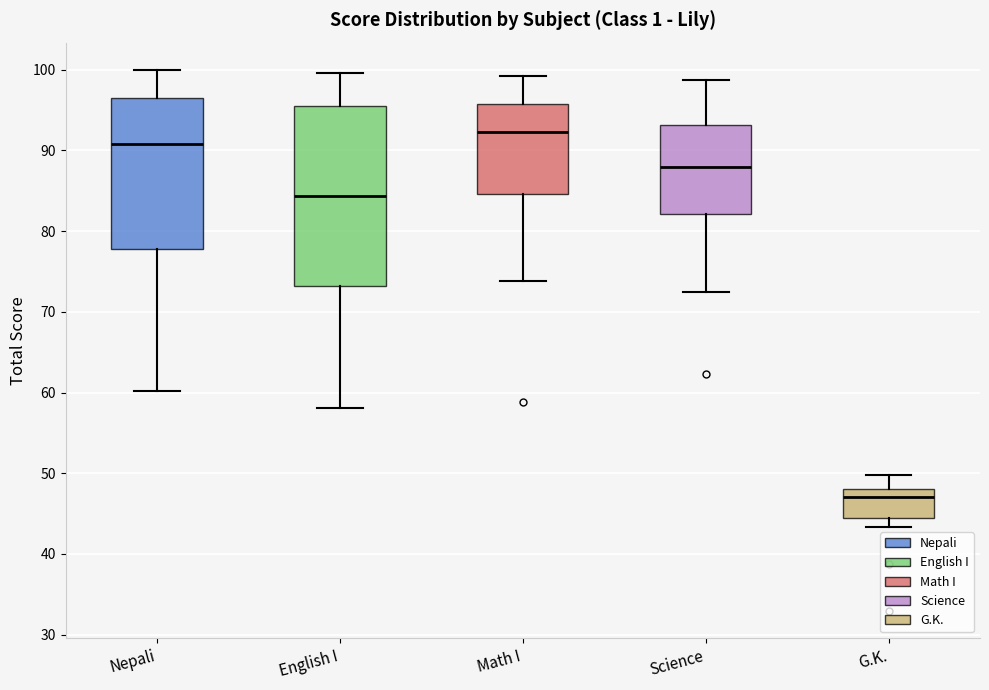

Reading left to right, transcribe this box plot: for each box, give where its median line is, the range the box spans, and where its two whiskers end, as read against the y-axis. The values are not printed on the chart, so give them approximately, as read against the axis.

Nepali: median 91, box 78 to 97, whiskers 60 to 100
English I: median 84, box 73 to 96, whiskers 58 to 100
Math I: median 92, box 85 to 96, whiskers 74 to 99
Science: median 88, box 82 to 93, whiskers 73 to 99
G.K.: median 47, box 45 to 48, whiskers 43 to 50